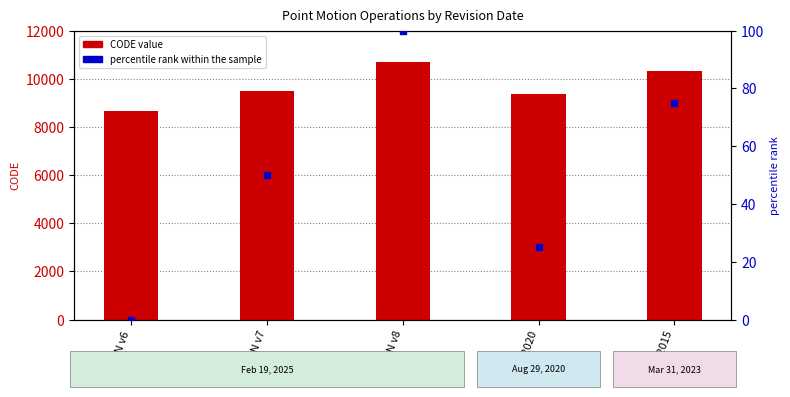

Which series has the widest spread of Y values?

CODE (value)